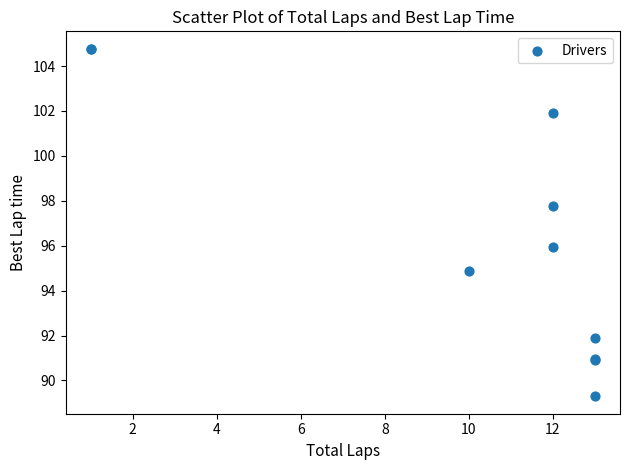

What Y value in the scatter plot is closest to 97?

97.8